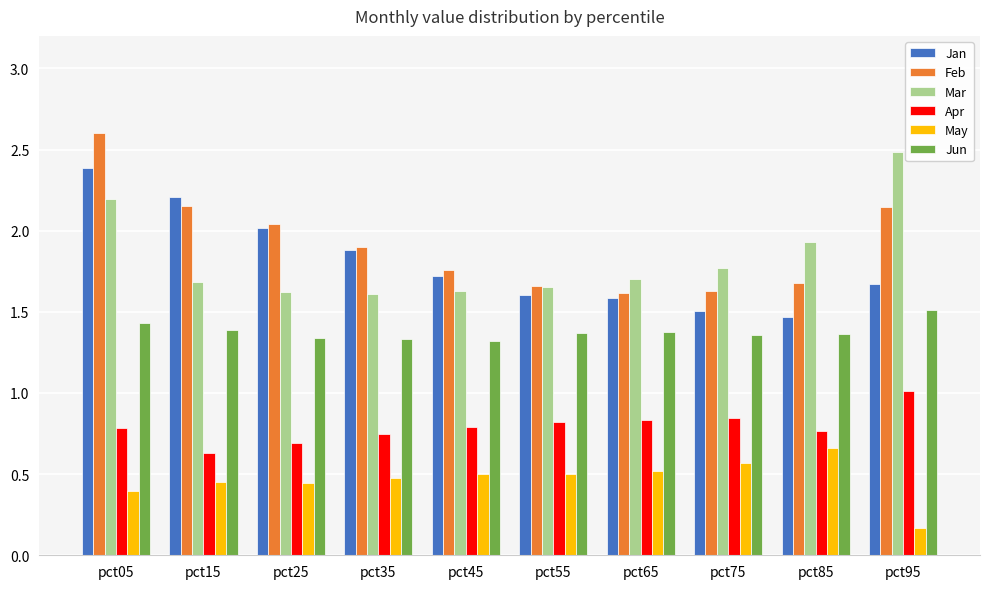

Is it true that Feb equals 0.7 at pct75?

False